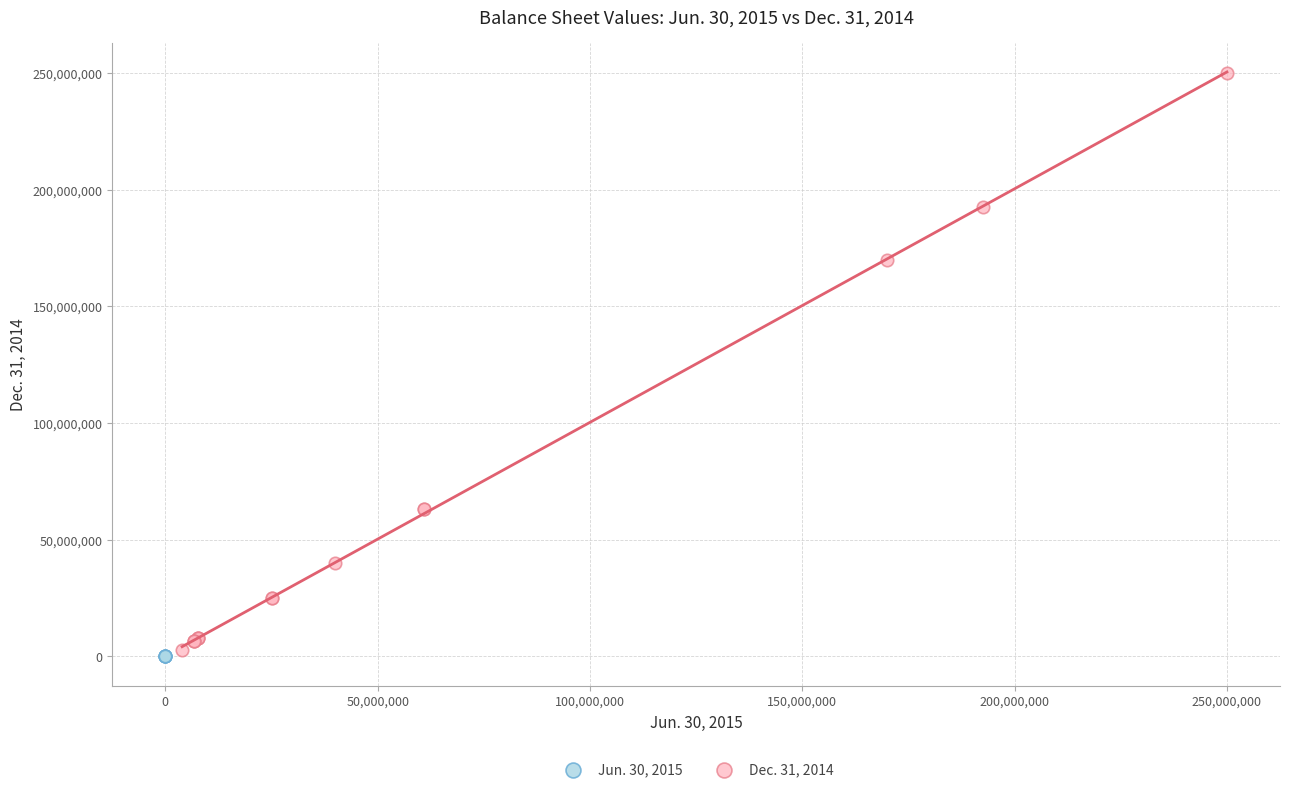

Which series reaches the maximum Y coordinate?

Dec. 31, 2014